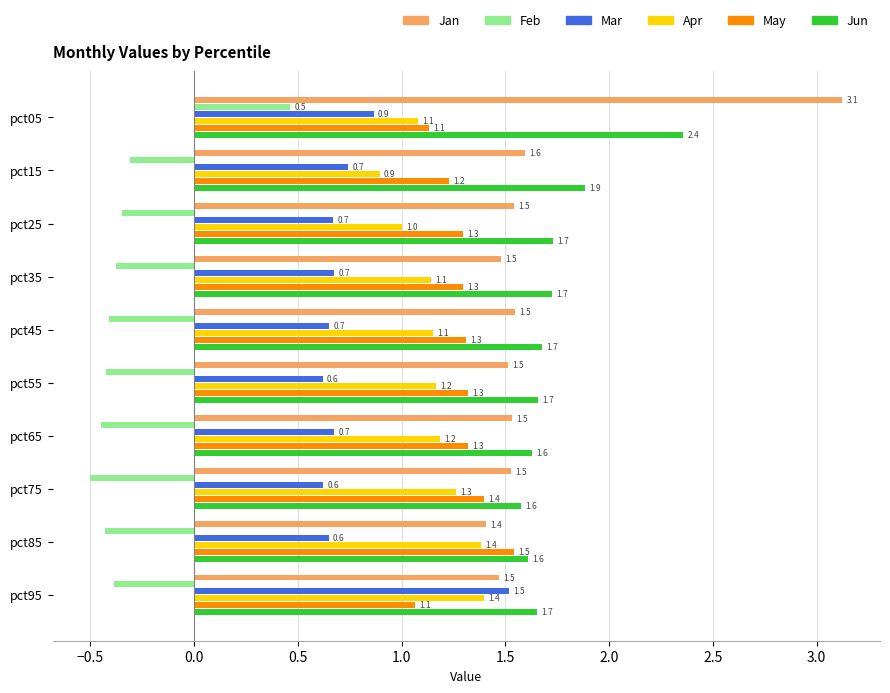

Is the value of Jun at pct45 greater than the value of Jan at pct75?

Yes